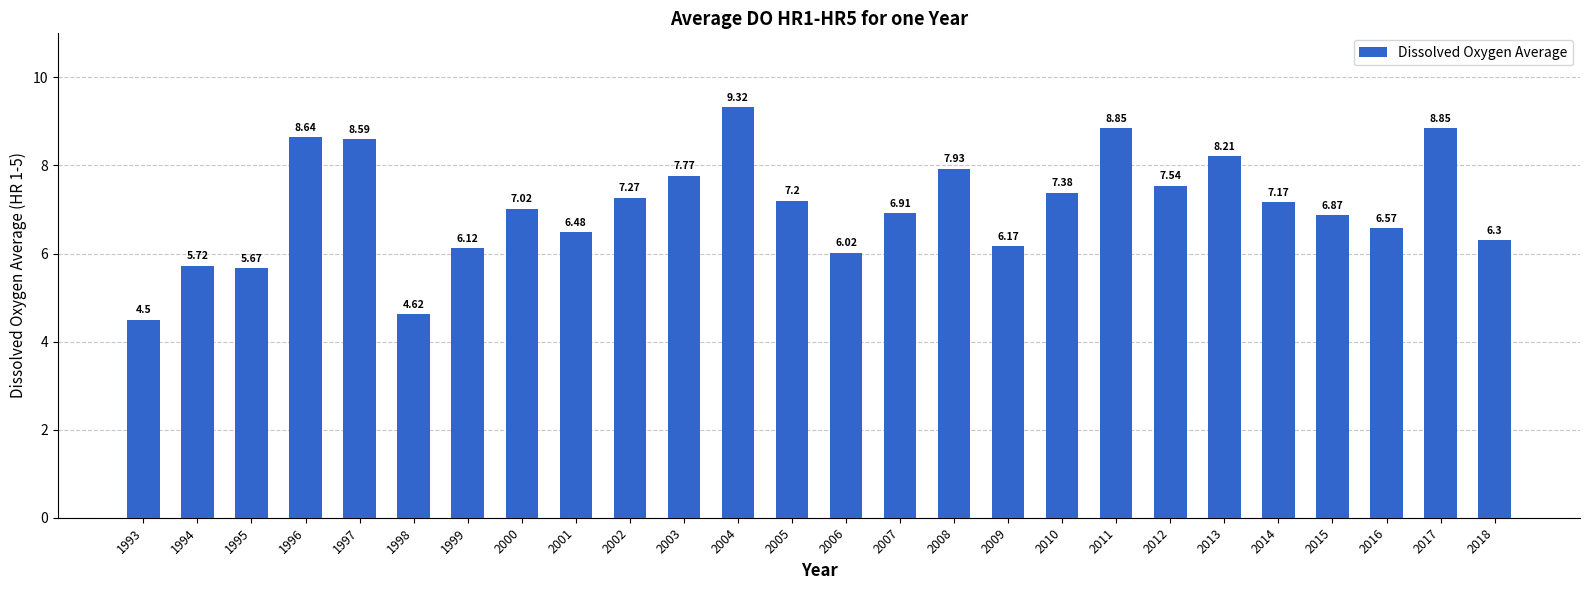

How many bars are there in total?

26